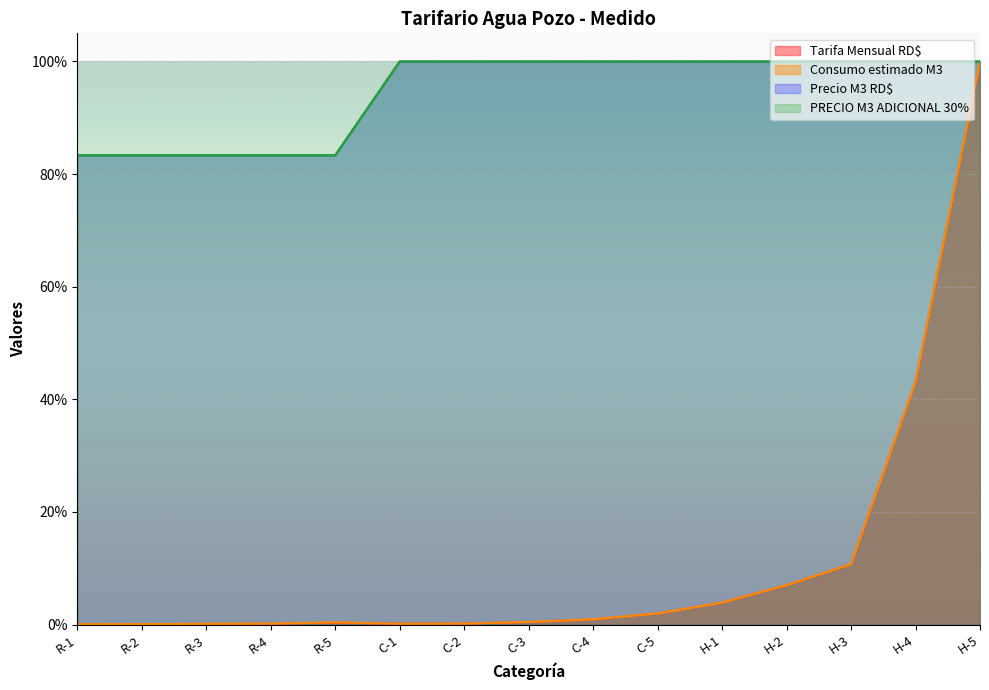

True or false: PRECIO M3 ADICIONAL 30% and Precio M3 RD$ cross at least once.

False